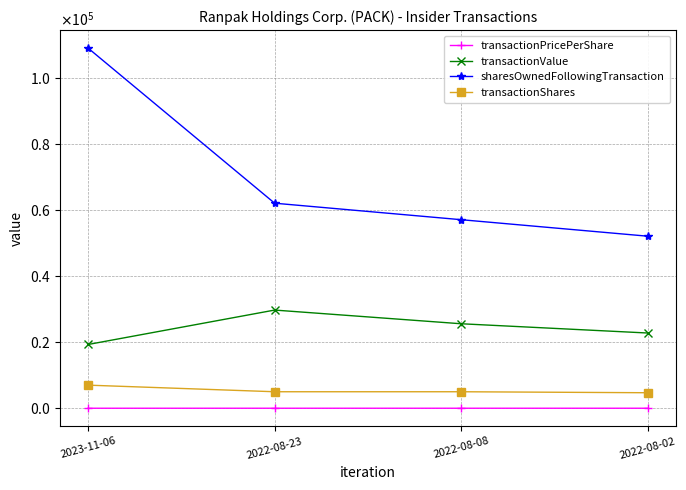

At which label does transactionPricePerShare reach its minimum?

2023-11-06